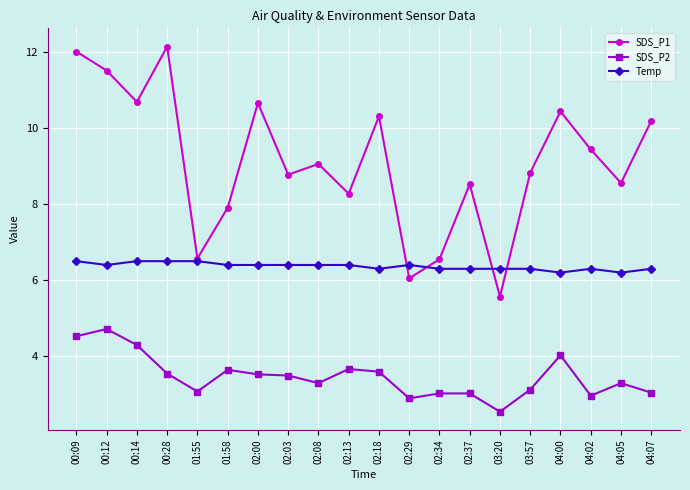

How many interior local peaks does the SDS_P1 series have?

6